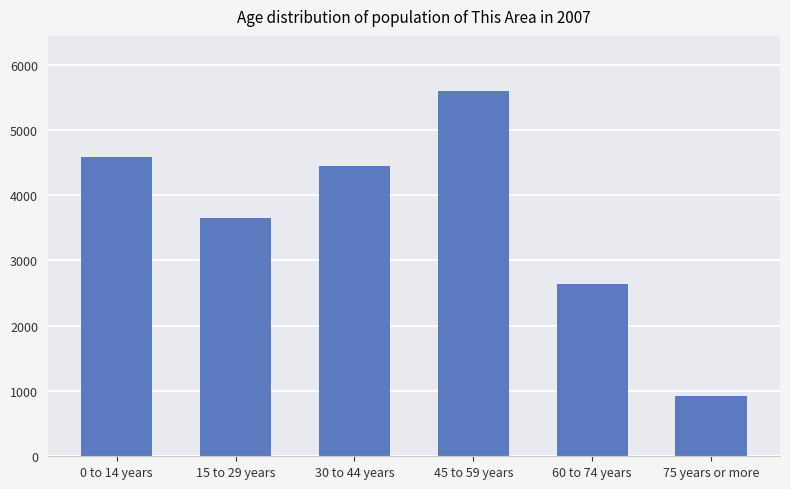

Which category has the highest value across all series?

45 to 59 years